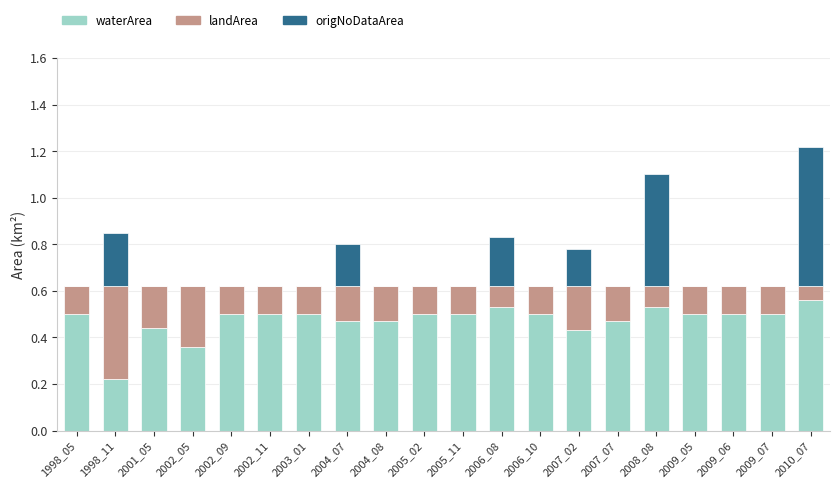

What is the sum of the waterArea values at 2002_11 and 2004_07?

1.0